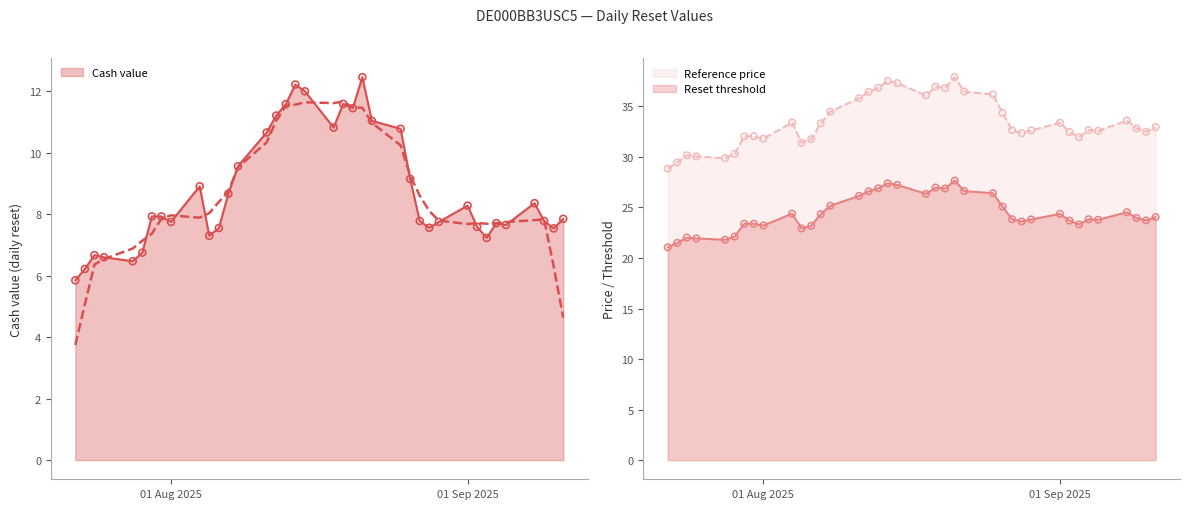

At which category is the sum across all series the highest?

2025-08-21